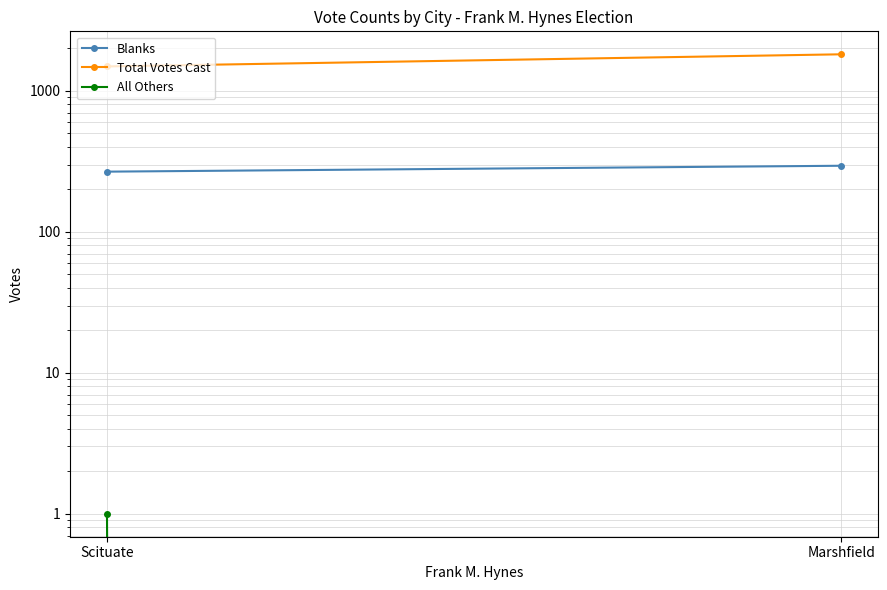

What is the difference between the highest and lowest values at Marshfield?

1815